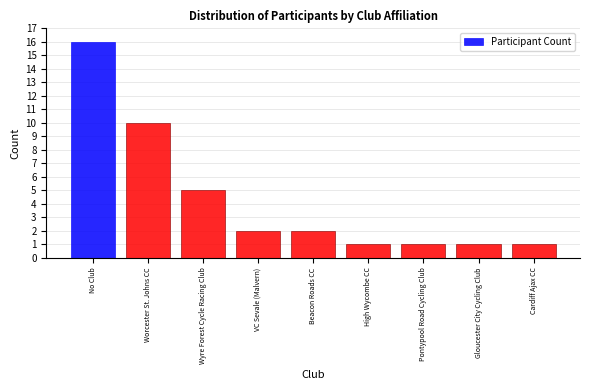

Reading right to left, extract all data points from this chart.

Cardiff Ajax CC=1	Gloucester City Cycling Club=1	Pontypool Road Cycling Club=1	High Wycombe CC=1	Beacon Roads CC=2	VC Sevale (Malvern)=2	Wyre Forest Cycle Racing Club=5	Worcester St. Johns CC=10	No Club=16